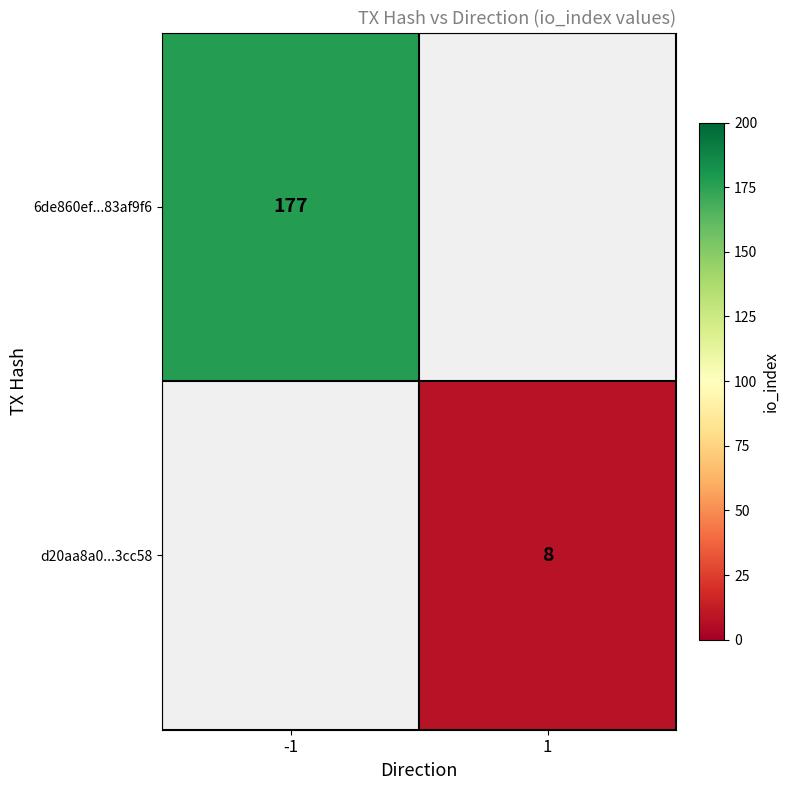

Which category has the highest value in the d20aa8a0...3cc58 series?

-1